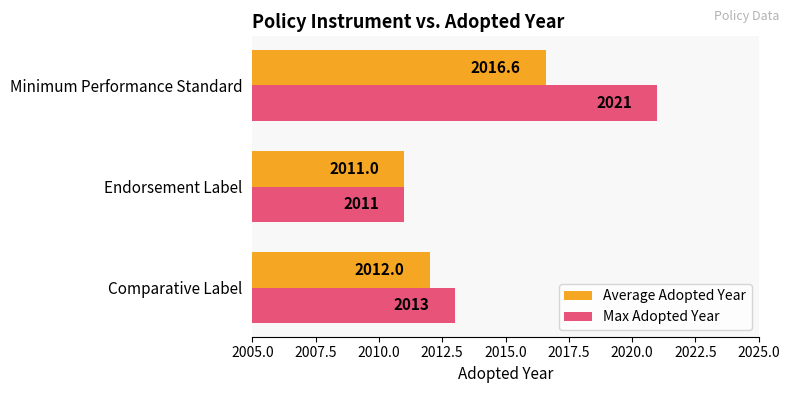

Which label corresponds to the smallest value in the chart?

Endorsement Label